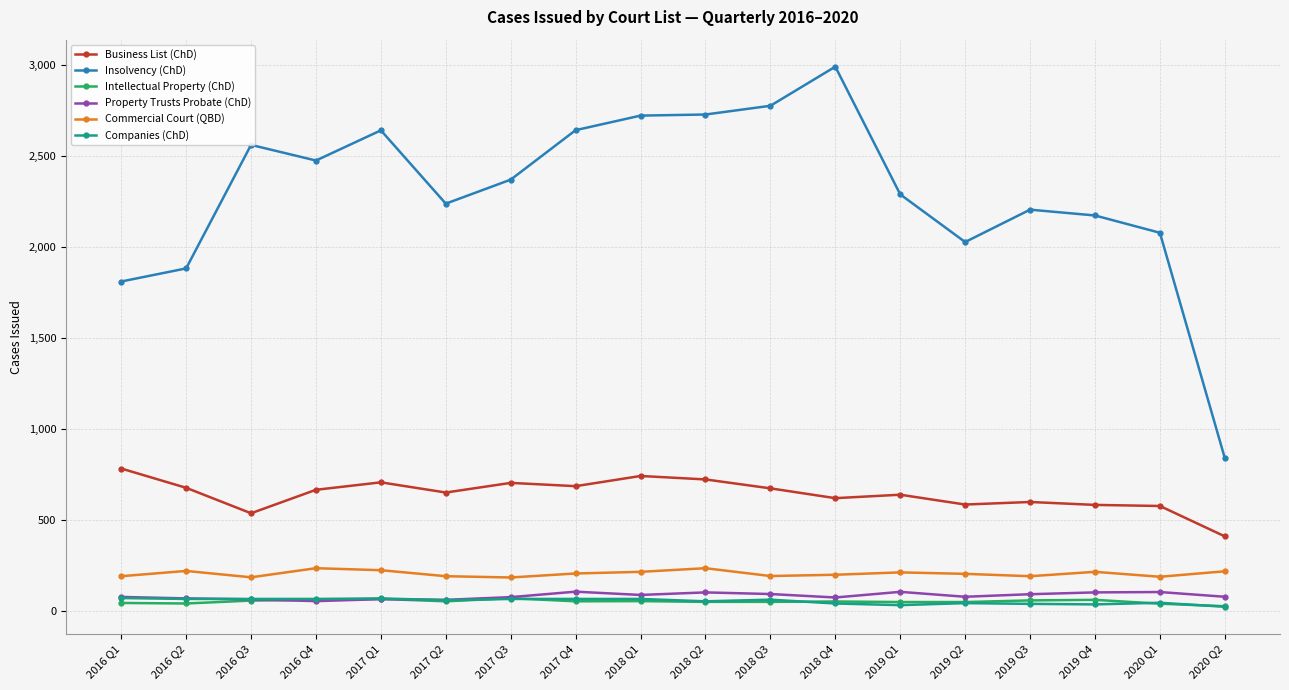

At how many categories does at least one series exceed 1674?

17